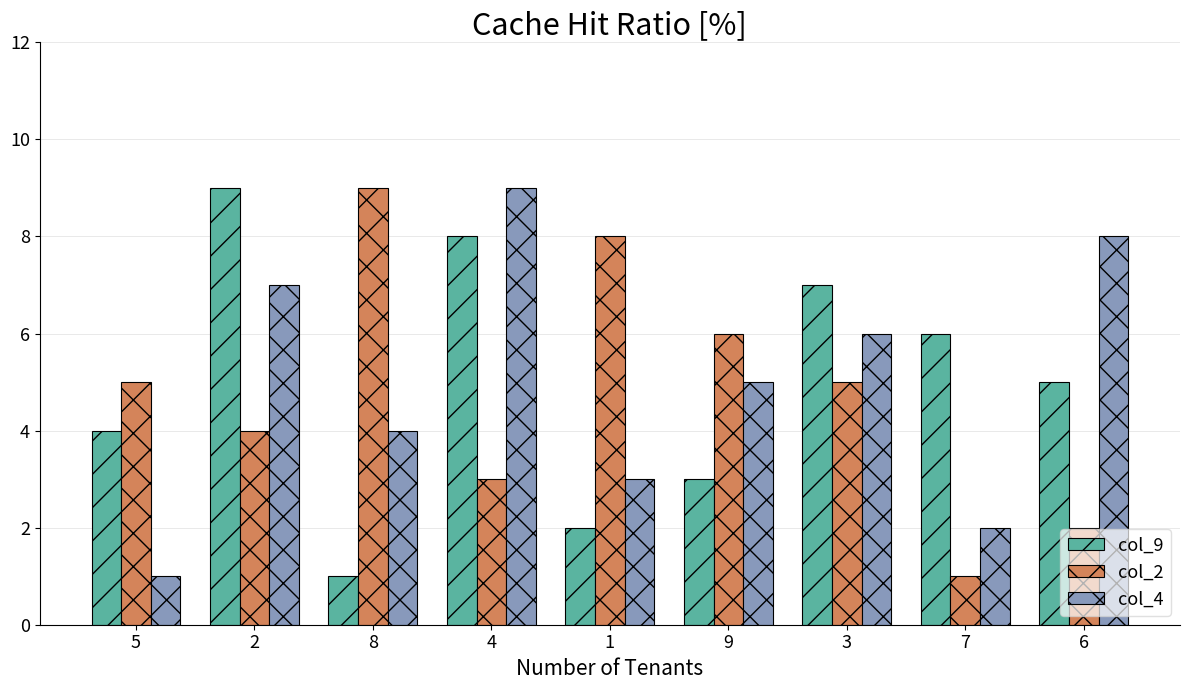

Is it true that col_9 equals 4 at 4?

False